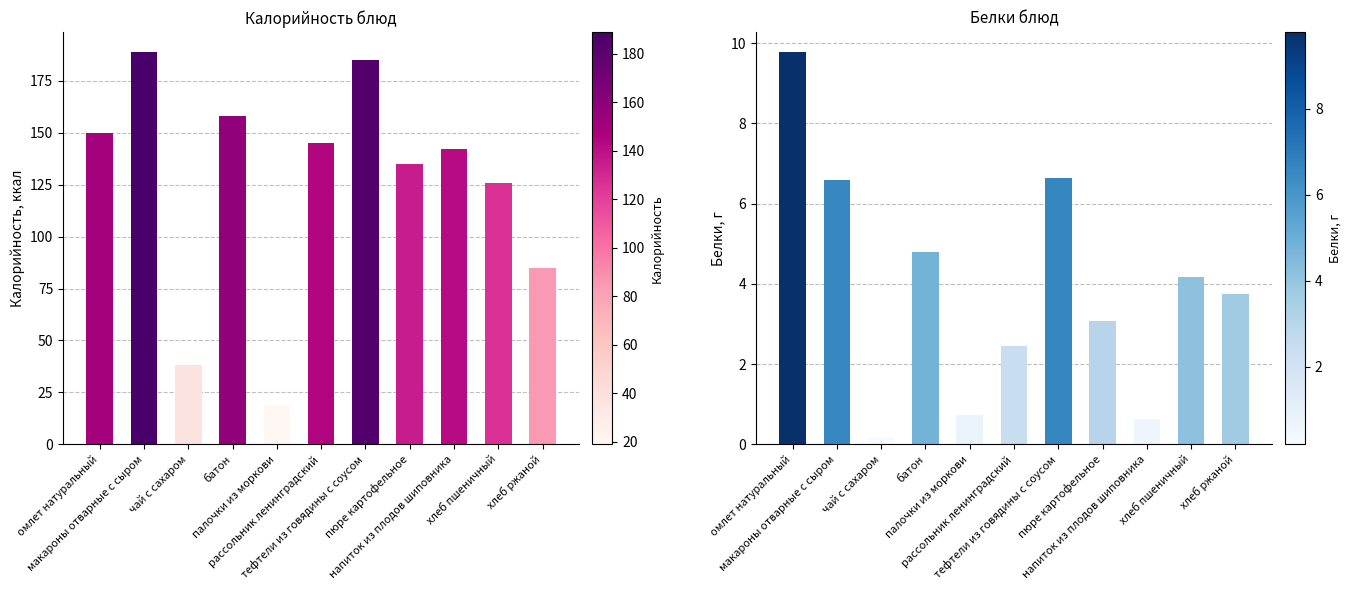

Are the bars horizontal?

No